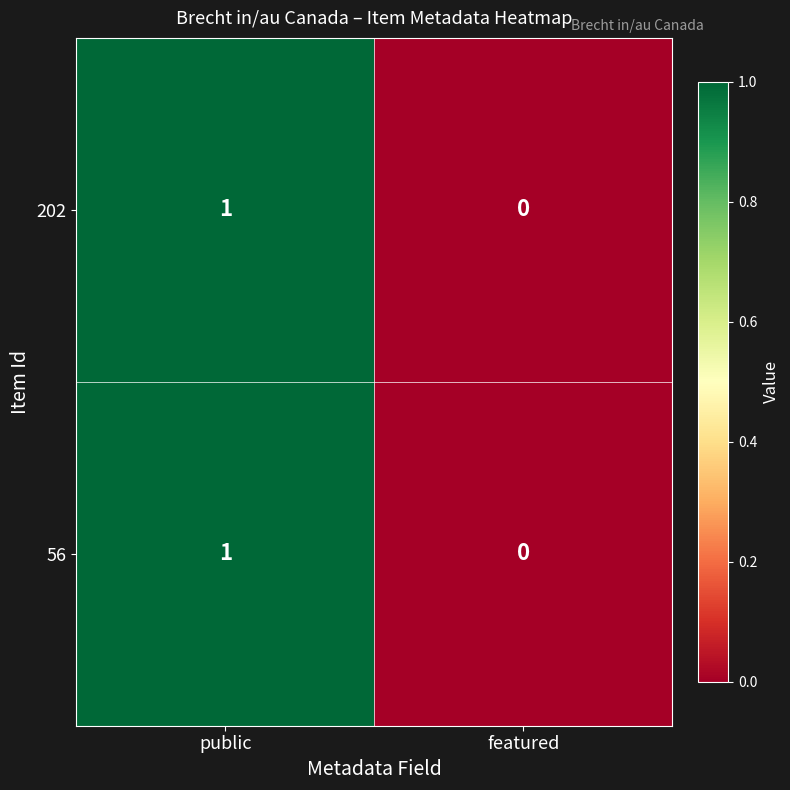

The value of 56 at featured is 0. True or false?

True